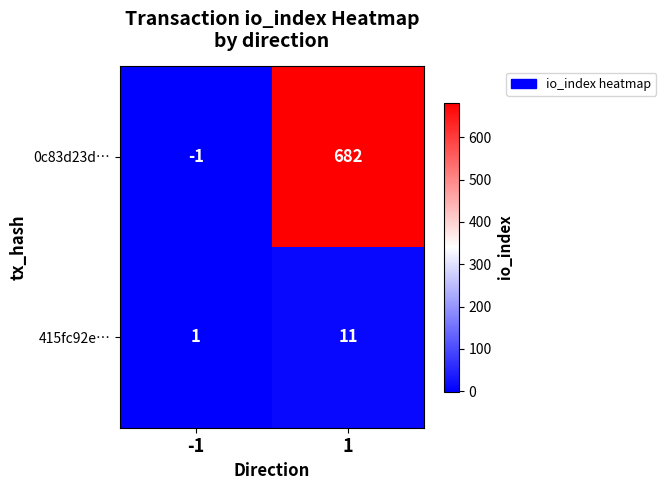

What is the greatest value displayed?

682